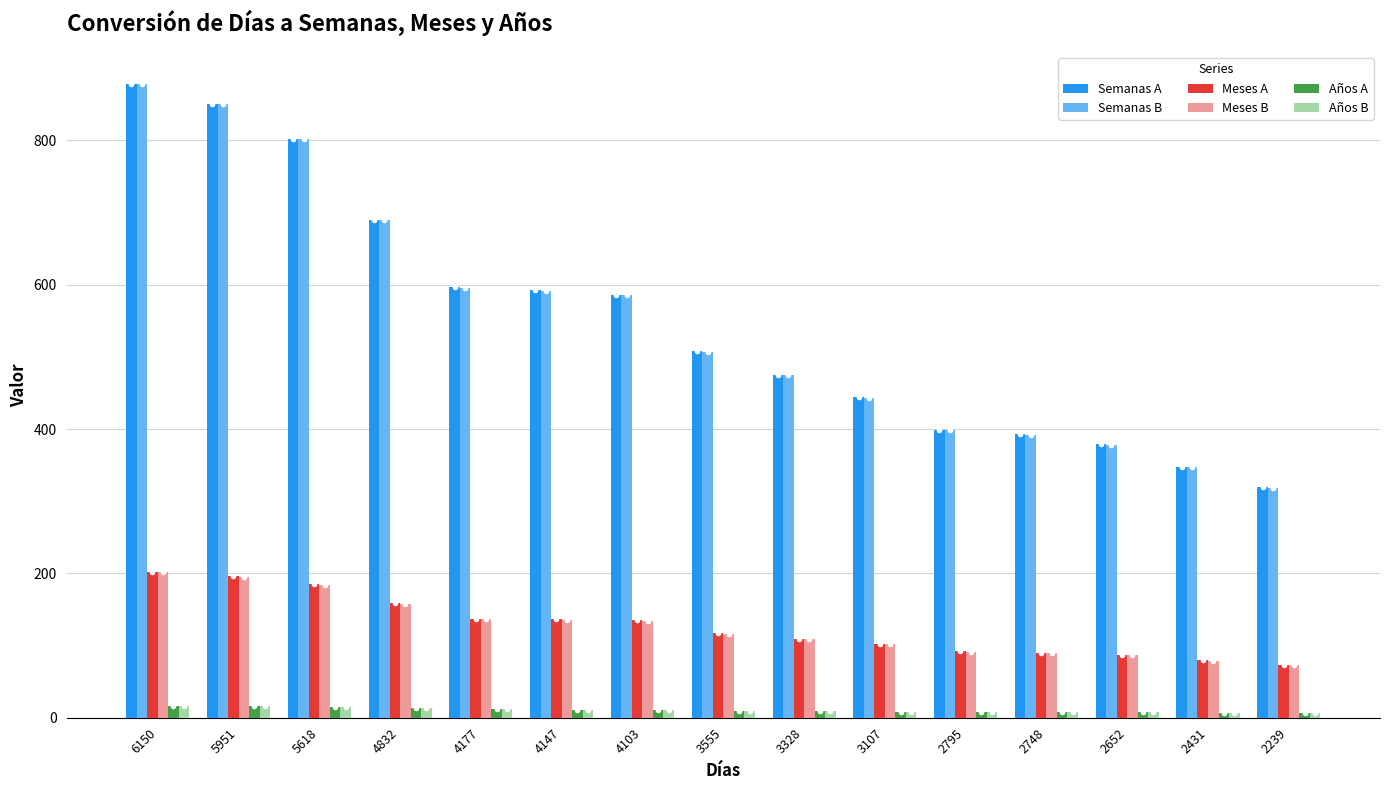

Are the bars horizontal?

No